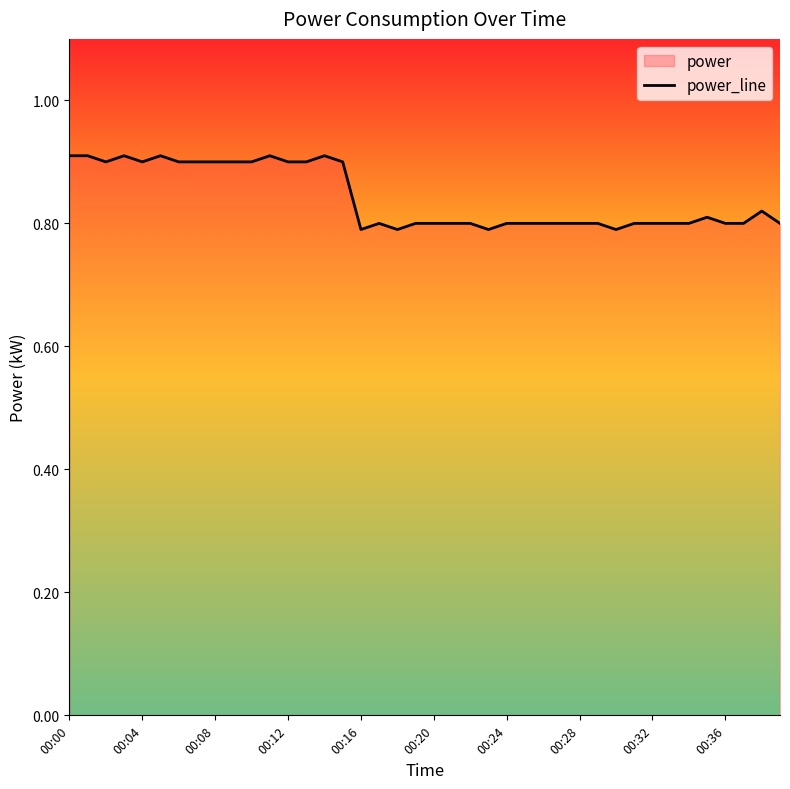

The chart shows a value of 0.8 at 26. True or false?

True